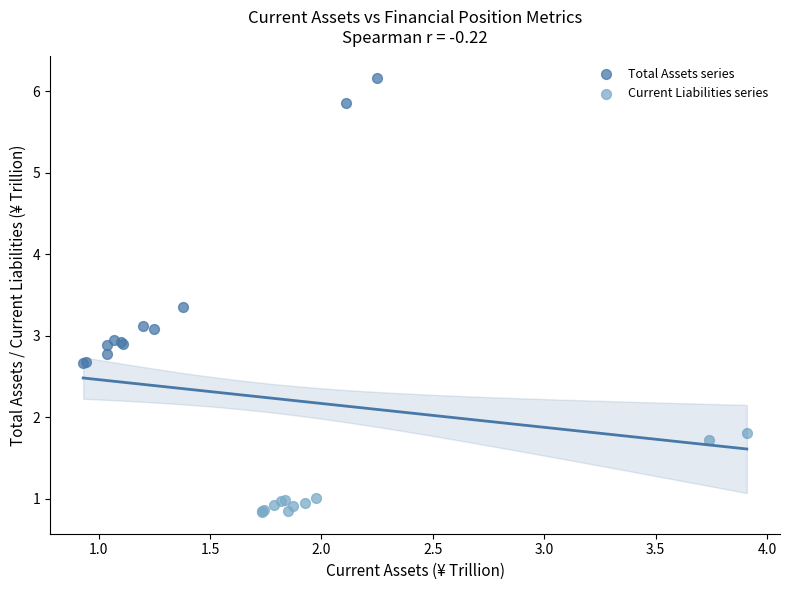

Which series contains the highest Y value?

Total Assets series